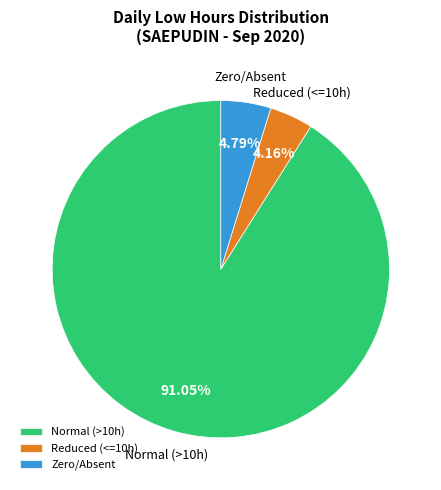

Combined, do Reduced (<=10h) and Zero/Absent account for over 50%?

No